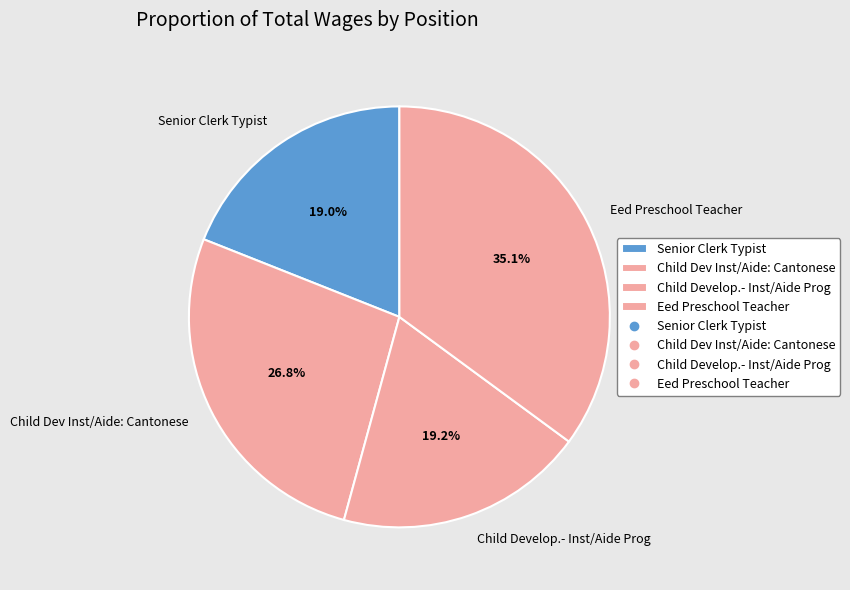

What portion of the pie excludes Child Develop.- Inst/Aide Prog?

80.8%